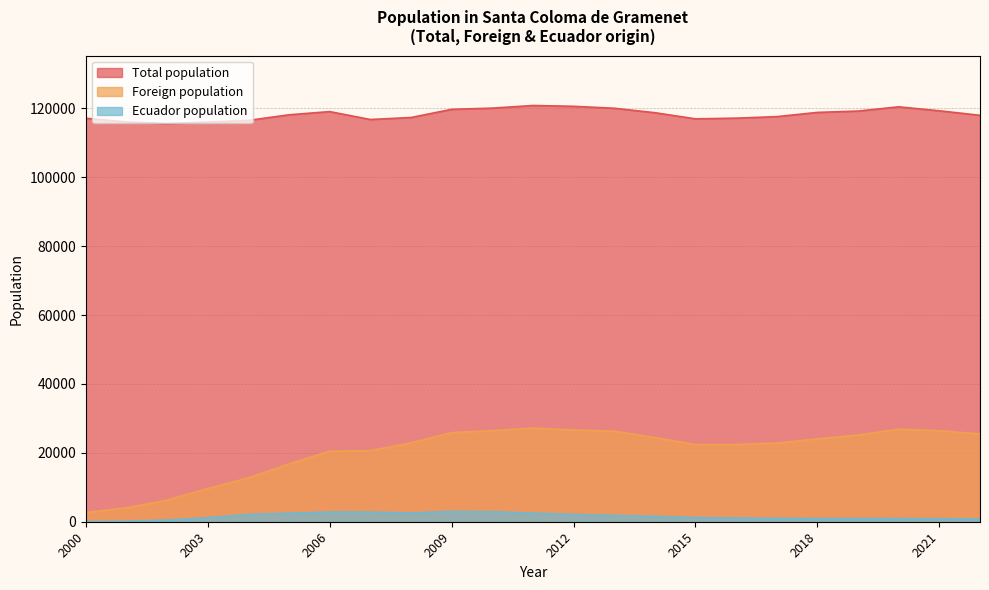

Which category has the highest value in the Foreign population series?

2011